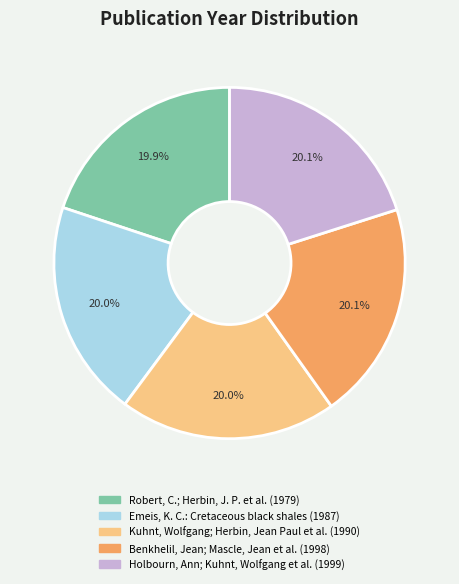

Is Holbourn, Ann; Kuhnt, Wolfgang et al. the majority of the pie?

No